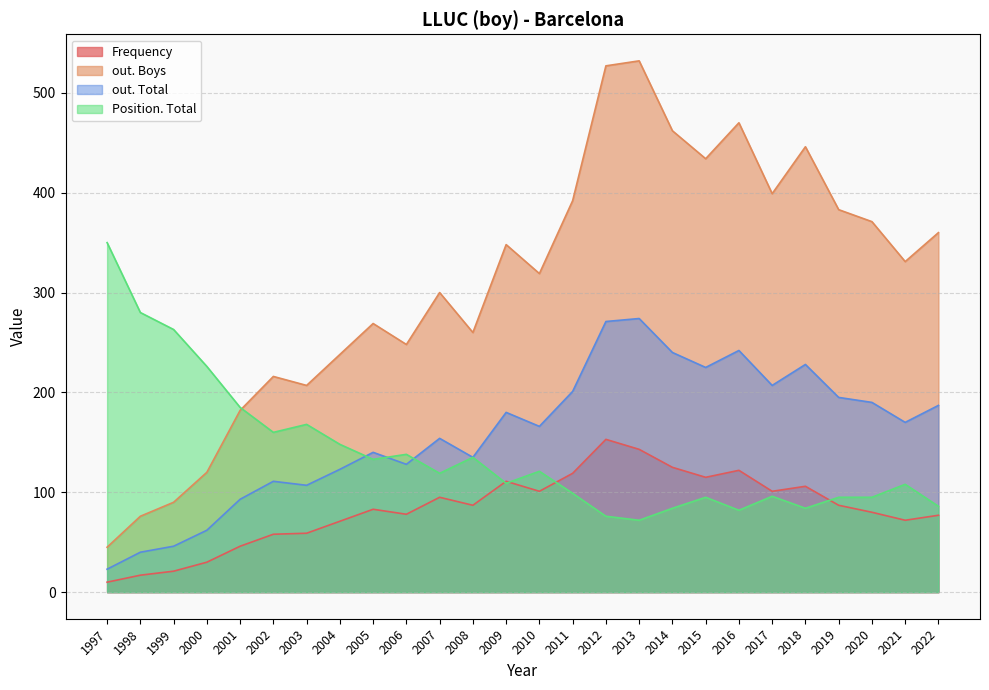

How many values in the Position. Total series are below 119?

13